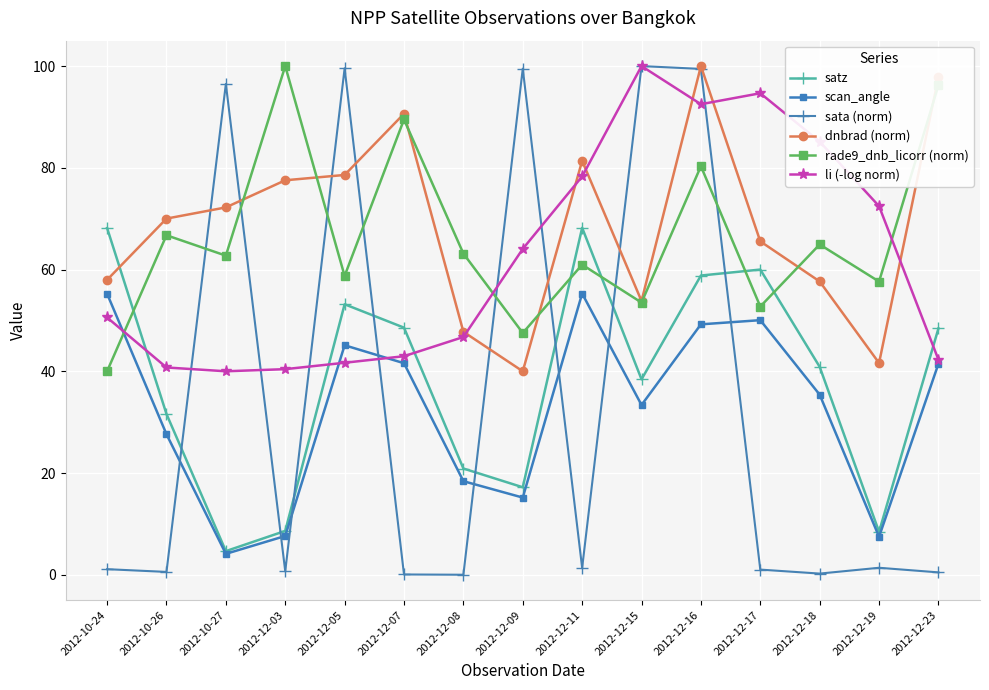

What is the difference between the li (-log norm) values at 2012-12-11 and 2012-12-08?

31.6